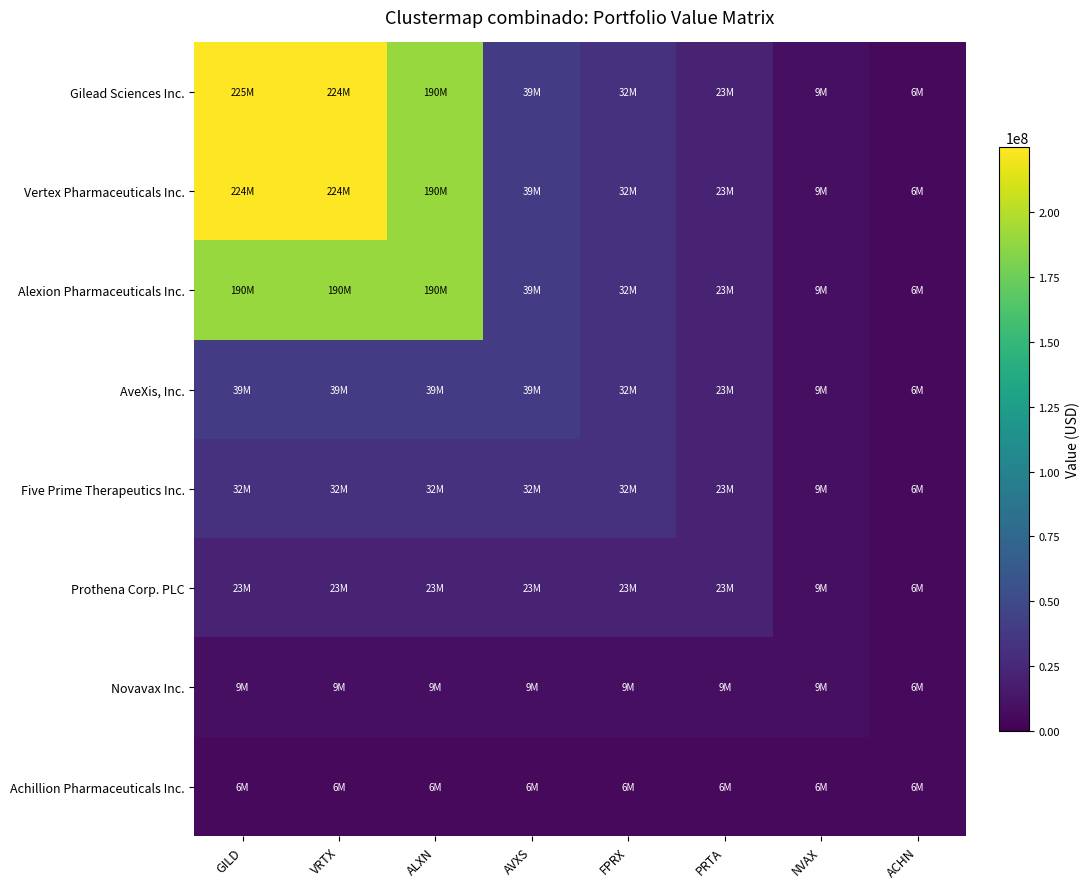

How many distinct data groups are displayed?

8